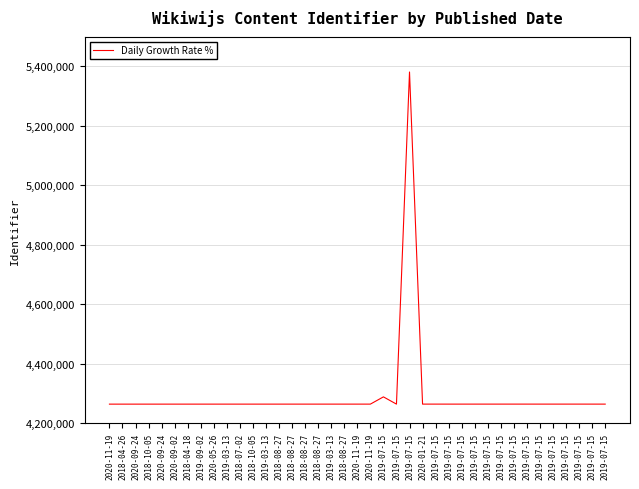

How many distinct data groups are displayed?

1